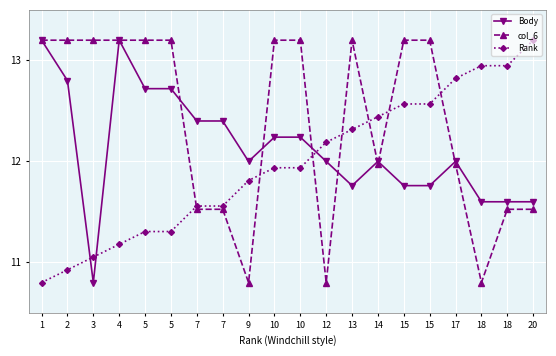

List the series in order of their overall mean, highest first.

col_6, Body, Rank